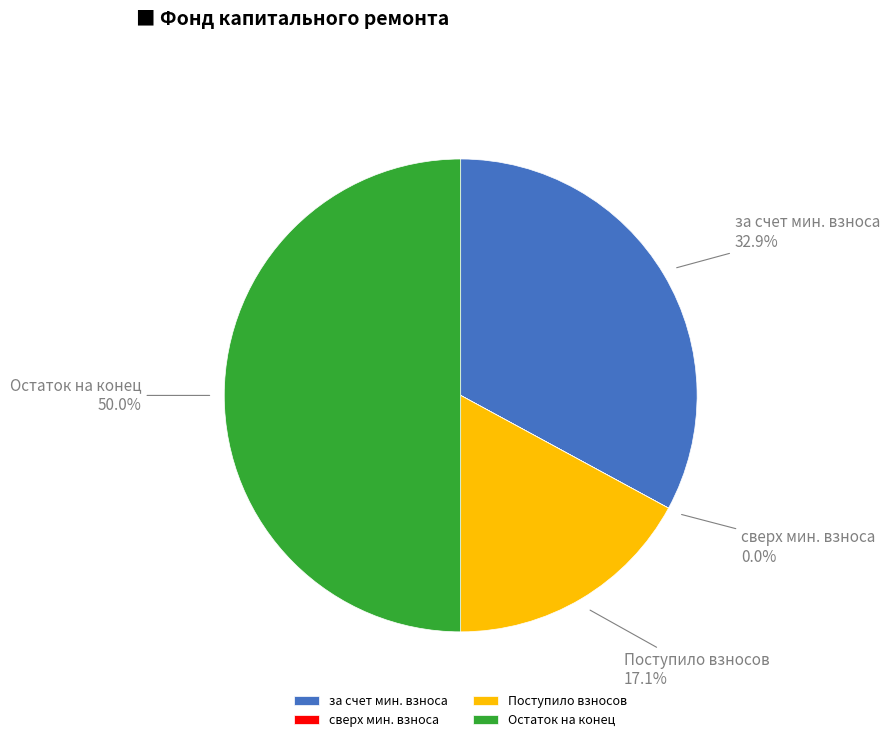

Which category has the biggest portion of the pie?

Остаток на конец